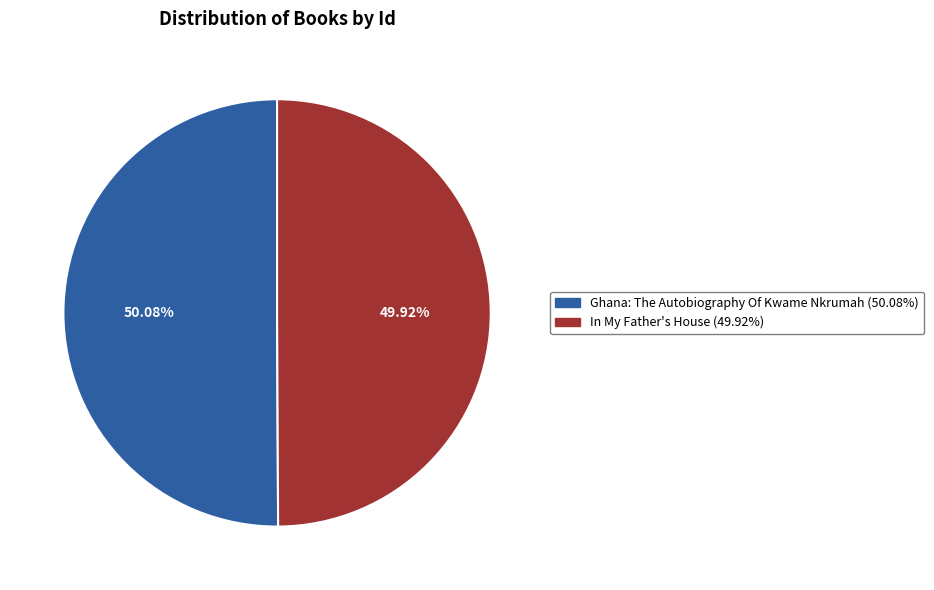

Combined, do In My Father's House and Ghana: The Autobiography Of Kwame Nkrumah account for over 50%?

Yes